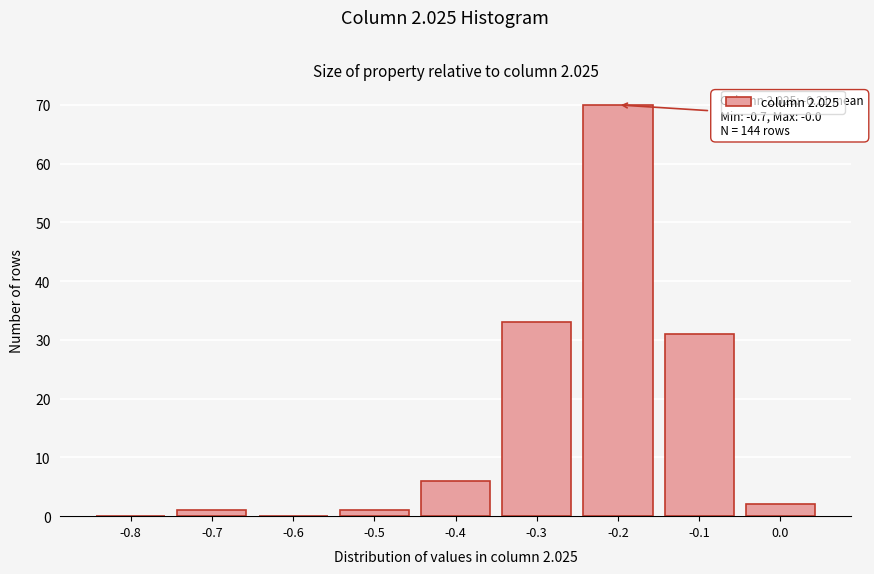

Reading right to left, what are all the values shown in this chart?

0.0=2	-0.1=31	-0.2=70	-0.3=33	-0.4=6	-0.5=1	-0.6=0	-0.7=1	-0.8=0